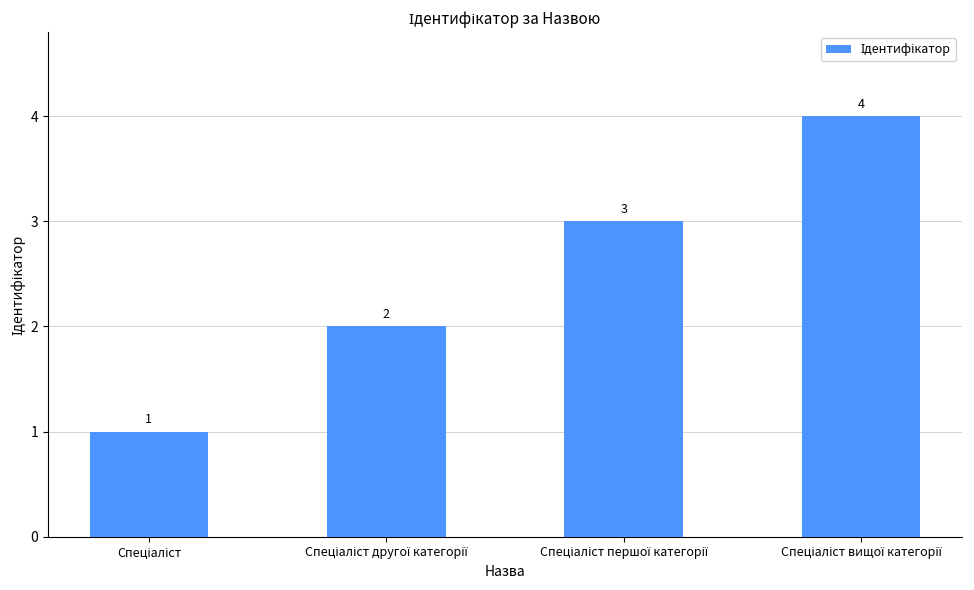

What is the sum of all values?

10